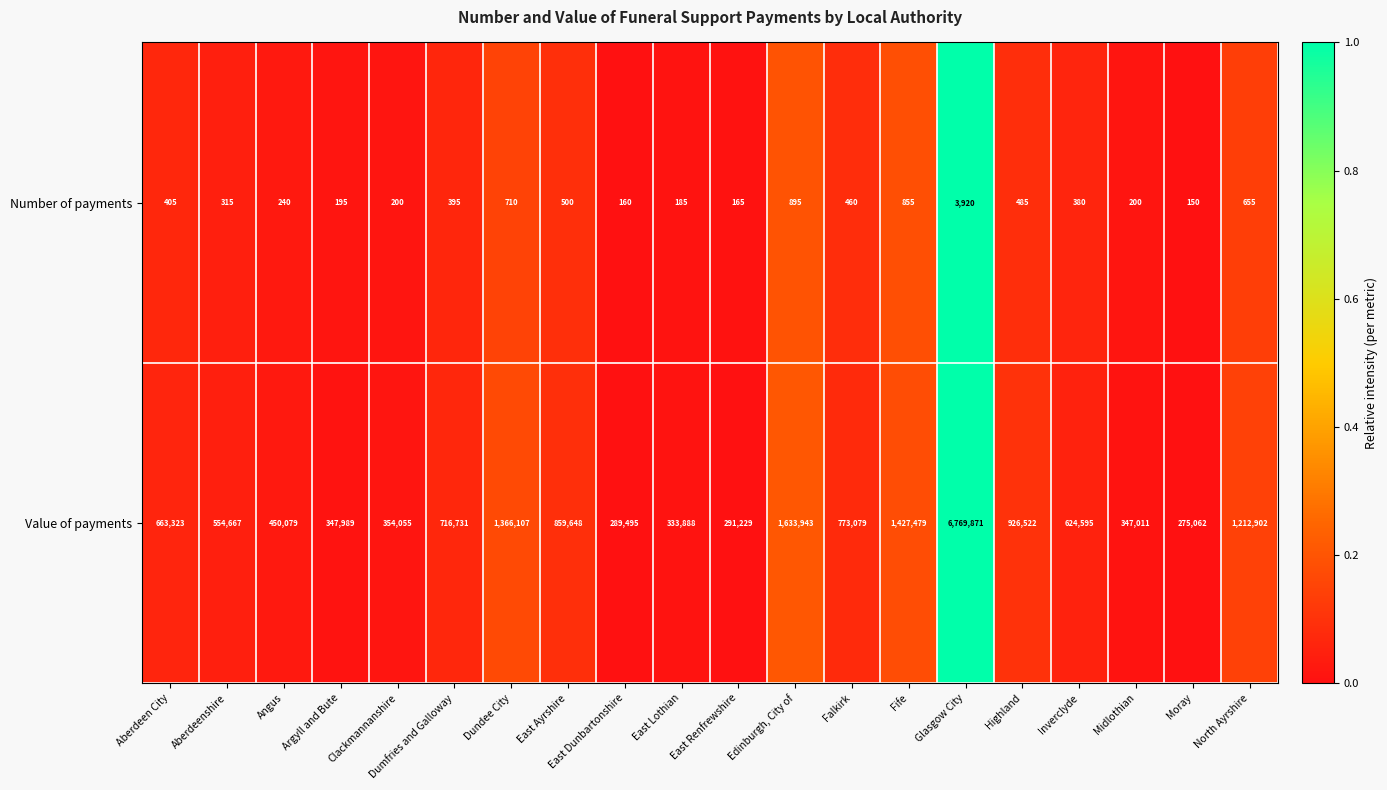

Which series has the widest spread of values?

Value of payments